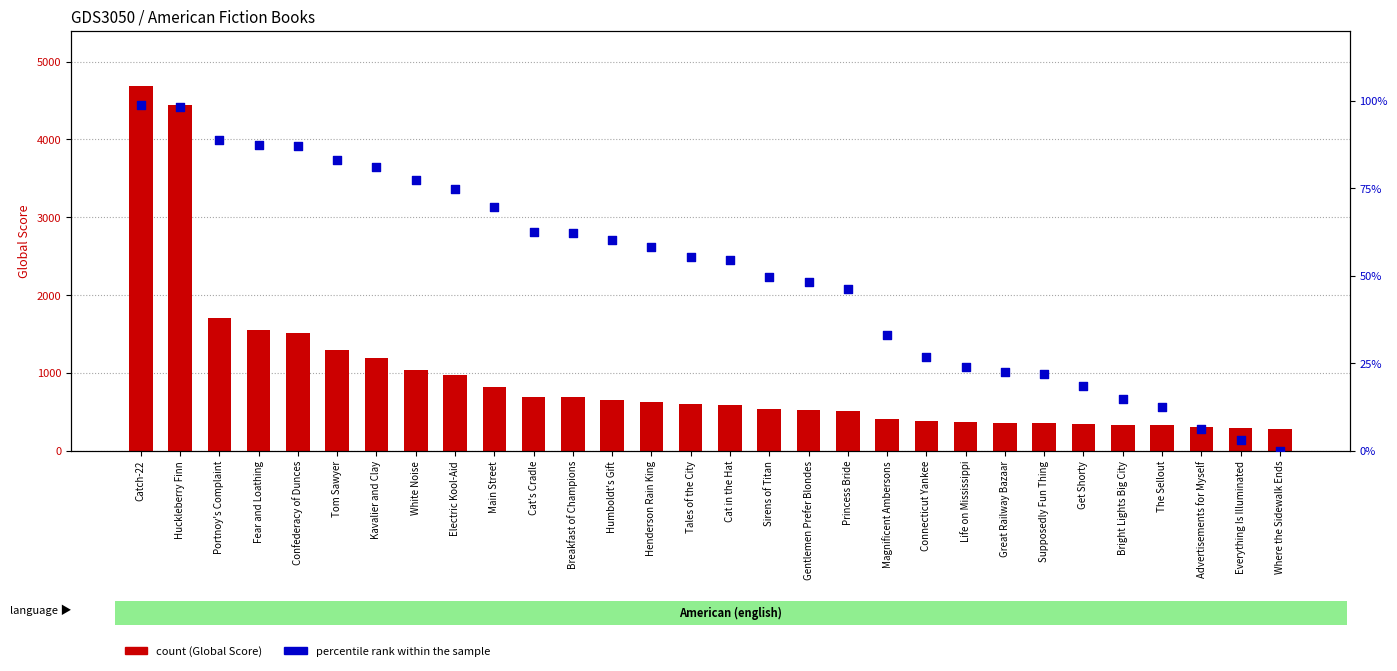

At how many categories does at least one series exceed 2188?

2